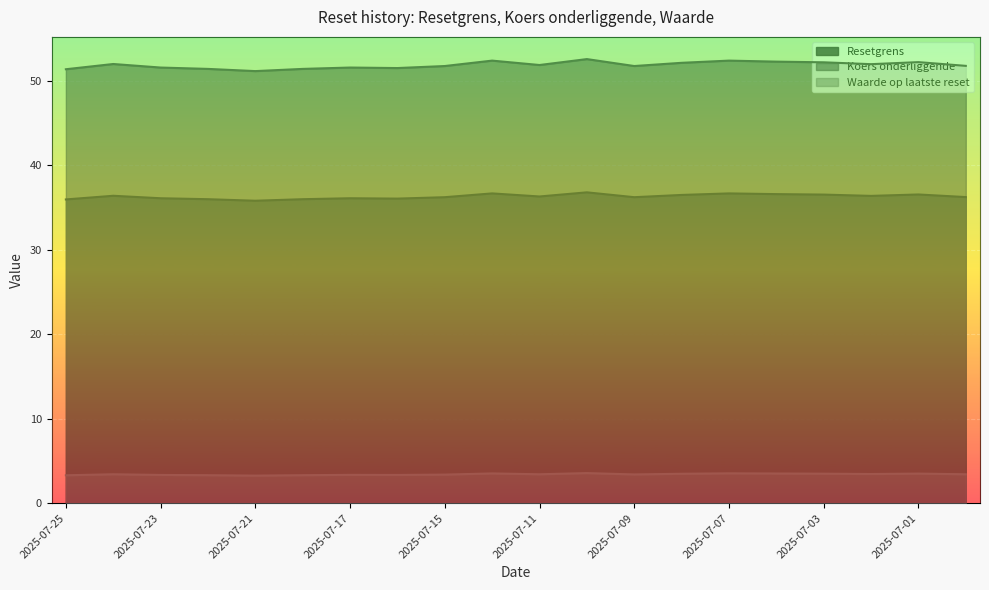

Which series has the largest total across all categories?

Koers onderliggende